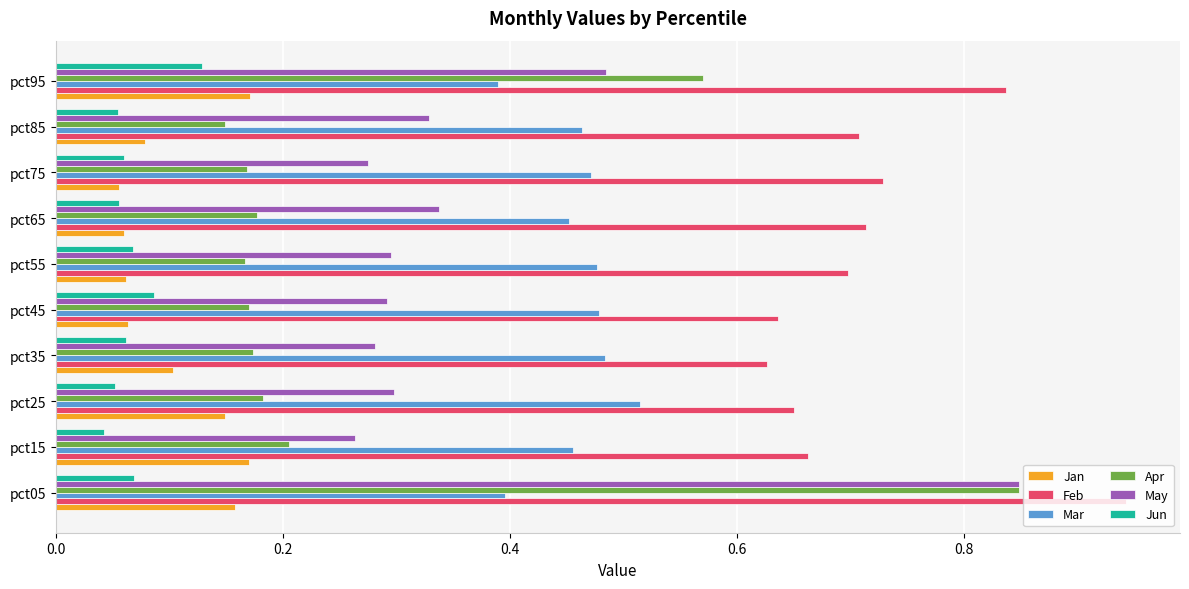

Which series has the widest spread of values?

Apr